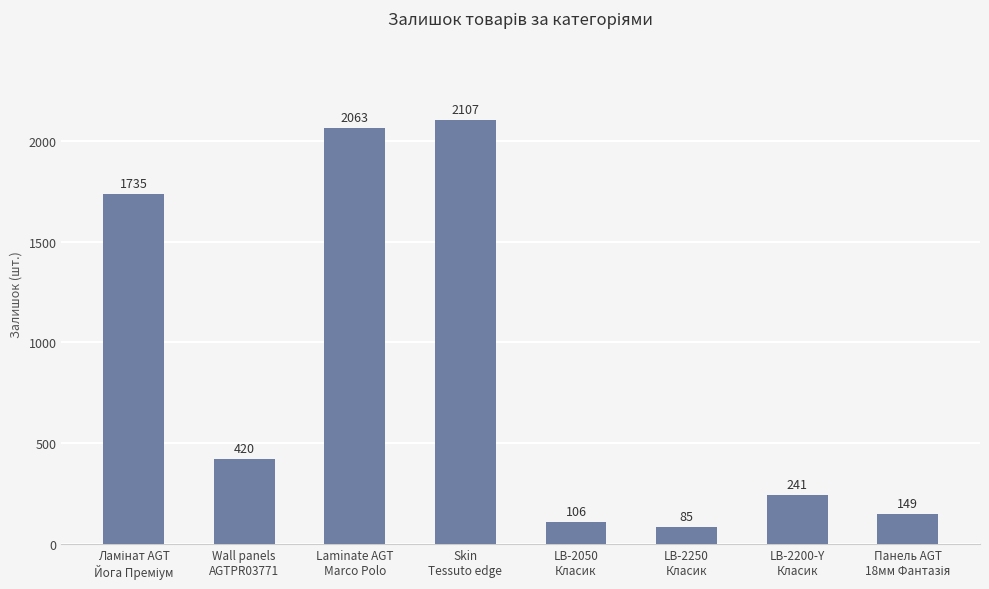

How many series are shown in this chart?

1